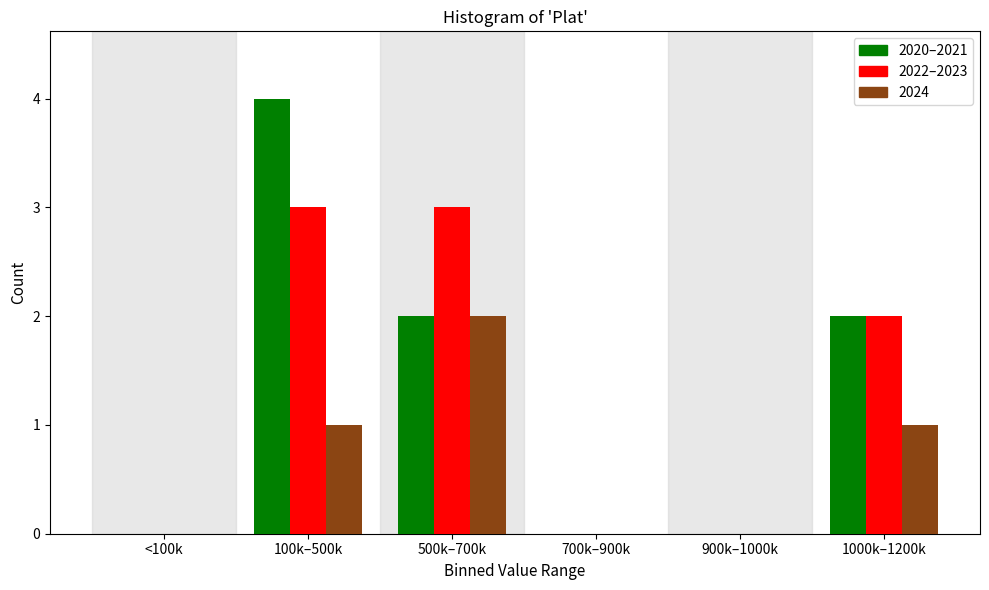

Reading left to right, transcribe all the data shown in this chart.

2020–2021: <100k=0	100k–500k=4	500k–700k=2	700k–900k=0	900k–1000k=0	1000k–1200k=2
2022–2023: <100k=0	100k–500k=3	500k–700k=3	700k–900k=0	900k–1000k=0	1000k–1200k=2
2024: <100k=0	100k–500k=1	500k–700k=2	700k–900k=0	900k–1000k=0	1000k–1200k=1